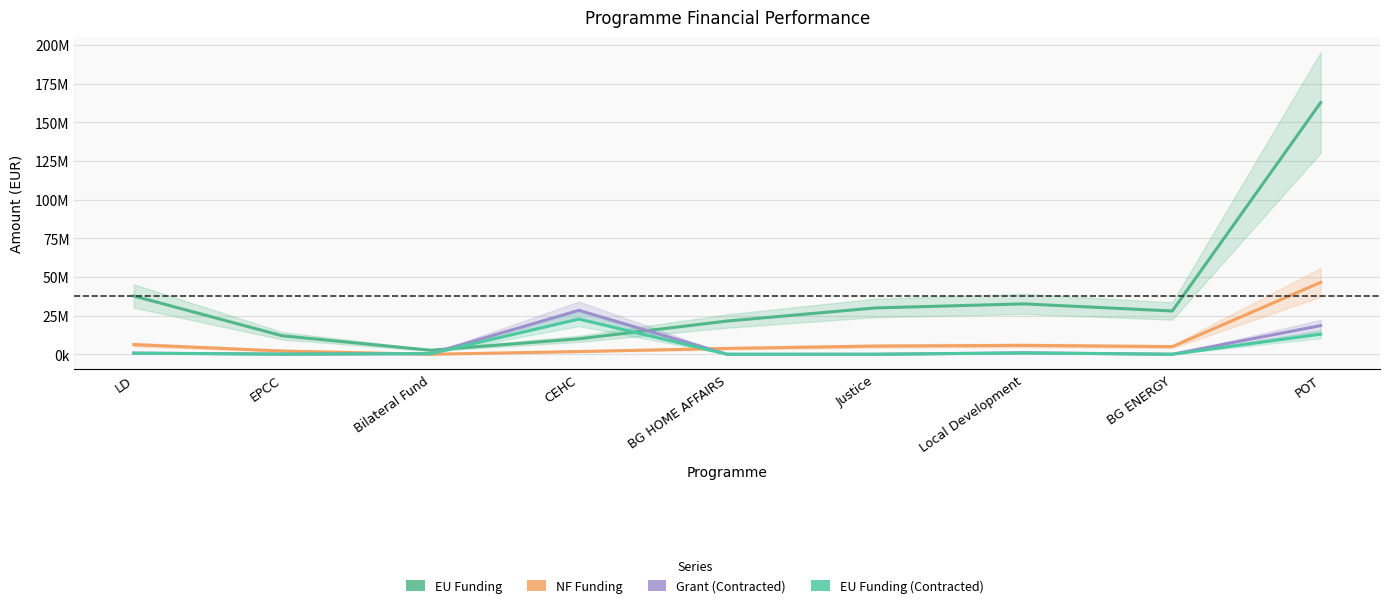

Count the number of categories in the chart.

9